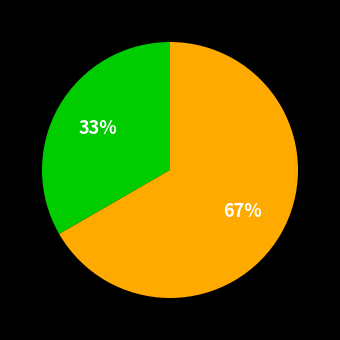

Does any single category account for the majority?

Yes